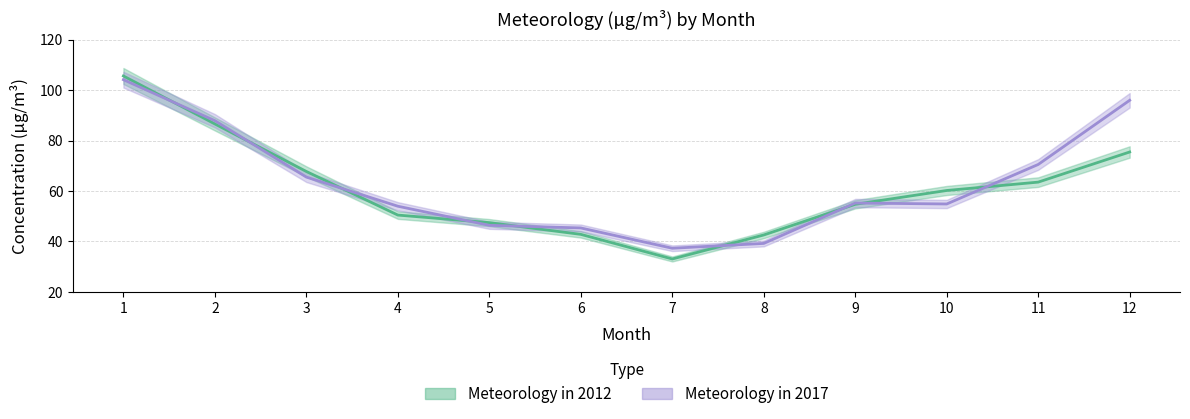

What is the sum of all Meteorology in 2012 values?

730.3